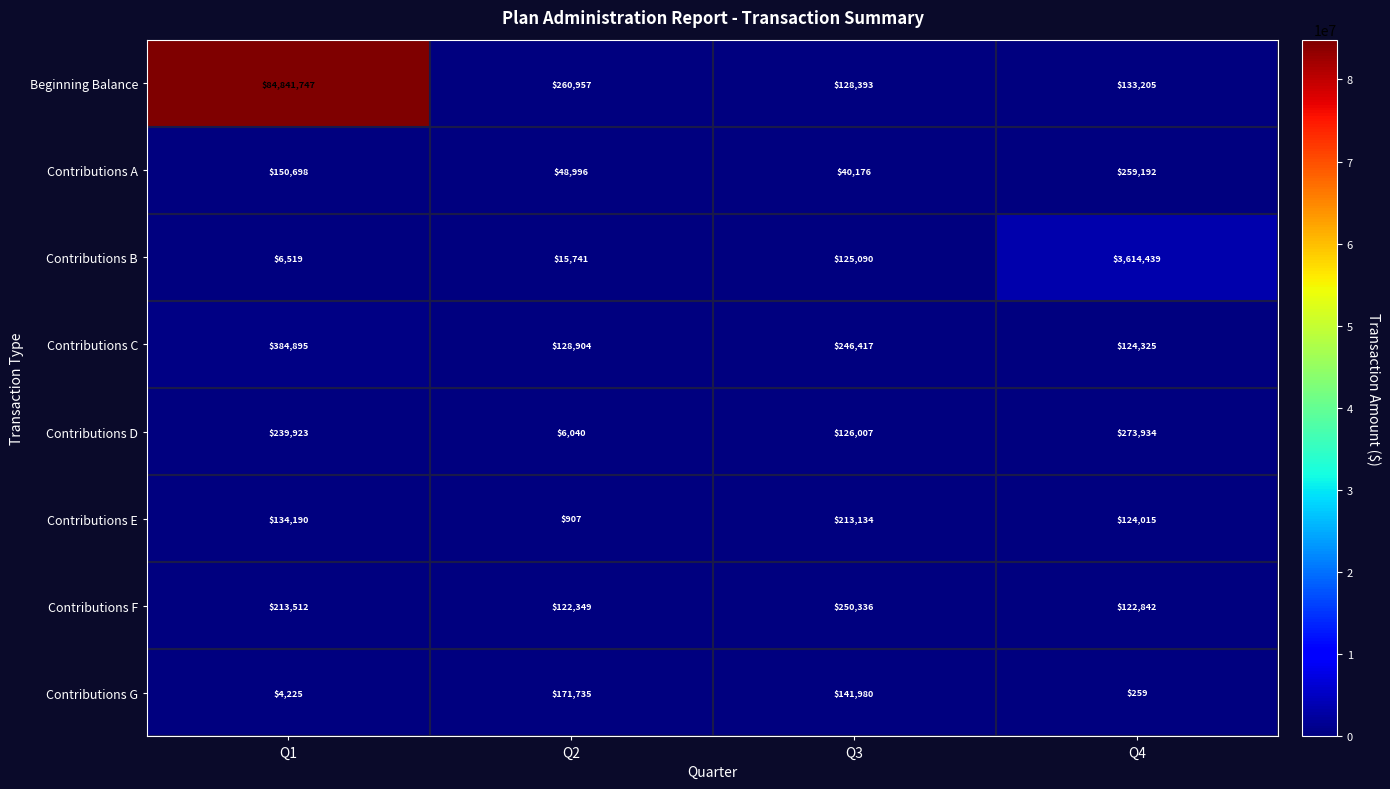

Which series has the widest spread of values?

Beginning Balance